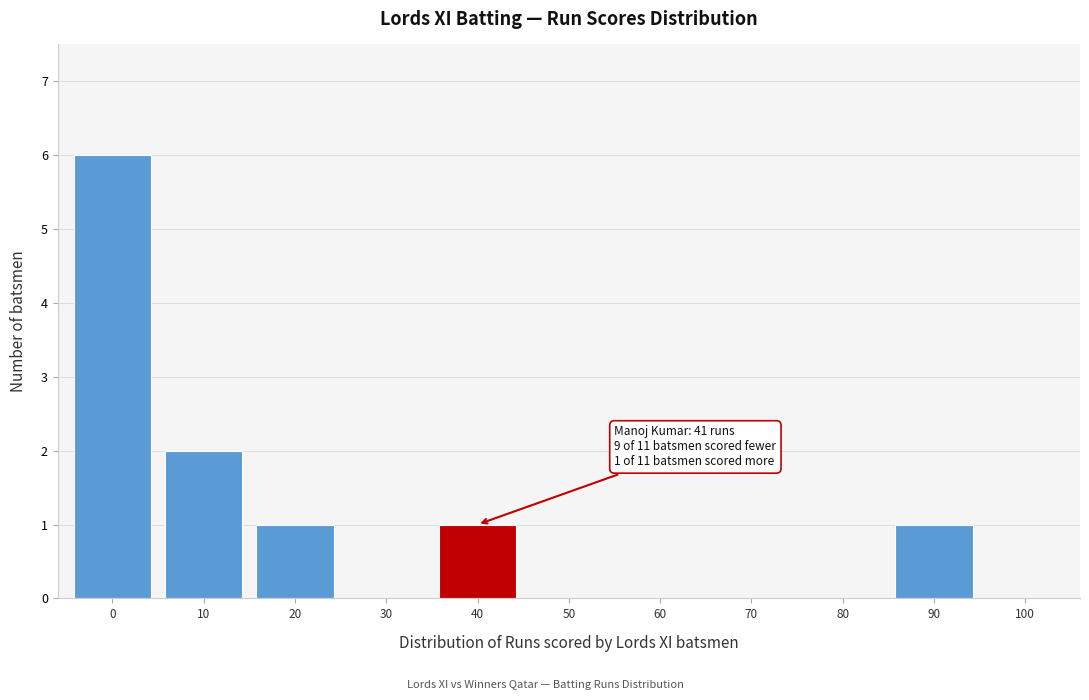

The value at 80 is -3. True or false?

False